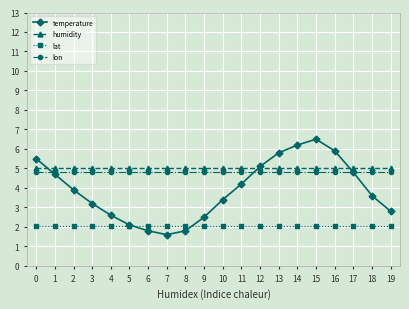

Is the value of humidity at 8 greater than the value of temperature at 6?

Yes